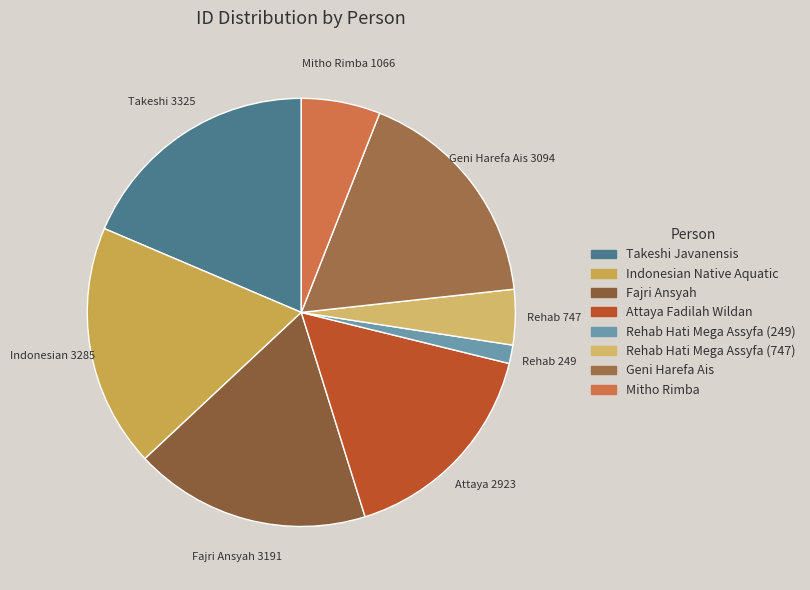

What is the change in value from Rehab Hati Mega Assyfa (249) to Mitho Rimba?

+817